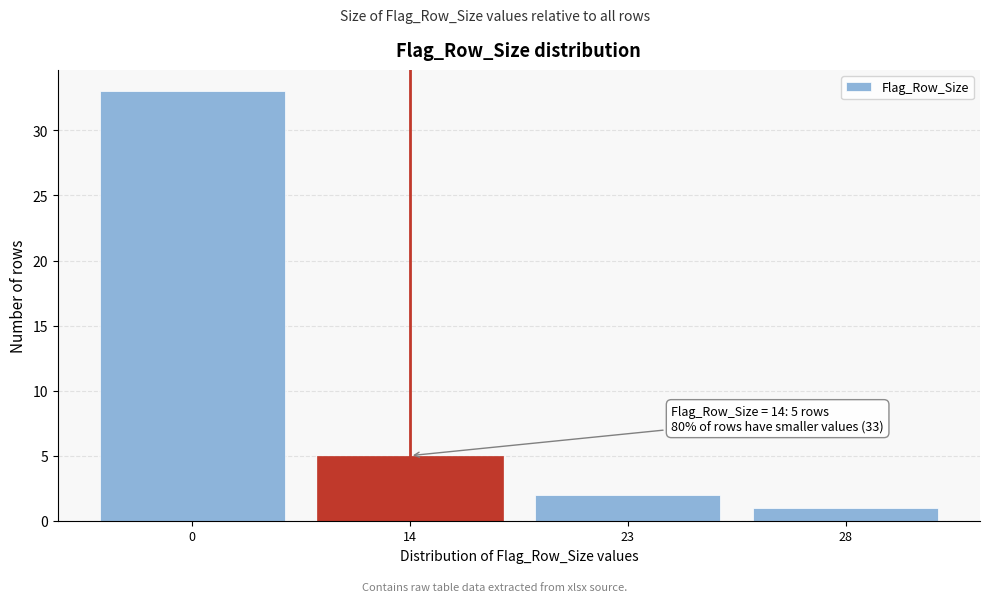

Reading right to left, transcribe all the data shown in this chart.

28=1	23=2	14=5	0=33